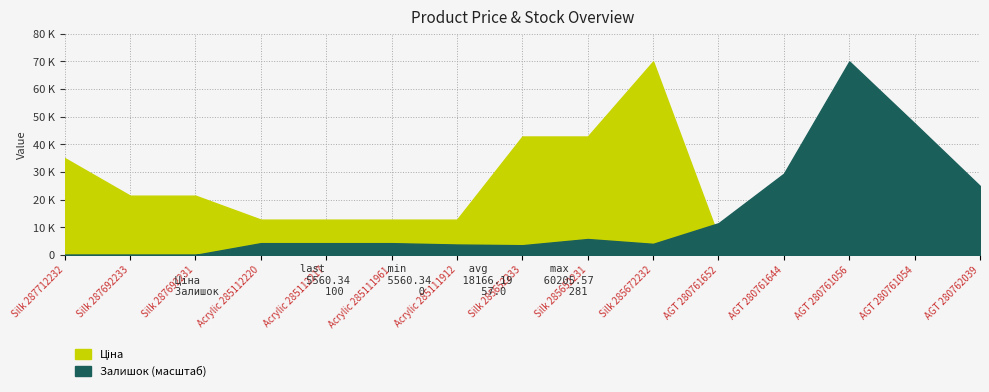

Reading left to right, list all the values displayed in this chart.

Ціна: Silk 287712232=30102.8	Silk 287692233=18420.9	Silk 287692231=18420.9	Acrylic 285112220=10964.4	Acrylic 285112217=10964.4	Acrylic 285111961=10964.4	Acrylic 285111912=10964.4	Silk 285652233=36841.8	Silk 285652231=36841.8	Silk 285672232=60205.6	AGT 280761652=5560.3	AGT 280761644=5560.3	AGT 280761056=5560.3	AGT 280761054=5560.3	AGT 280762039=5560.3
Залишок: Silk 287712232=0.0	Silk 287692233=0.0	Silk 287692231=0.0	Acrylic 285112220=17.0	Acrylic 285112217=17.0	Acrylic 285111961=17.0	Acrylic 285111912=15.0	Silk 285652233=14.0	Silk 285652231=23.0	Silk 285672232=16.0	AGT 280761652=46.0	AGT 280761644=118.0	AGT 280761056=281.0	AGT 280761054=191.0	AGT 280762039=100.0